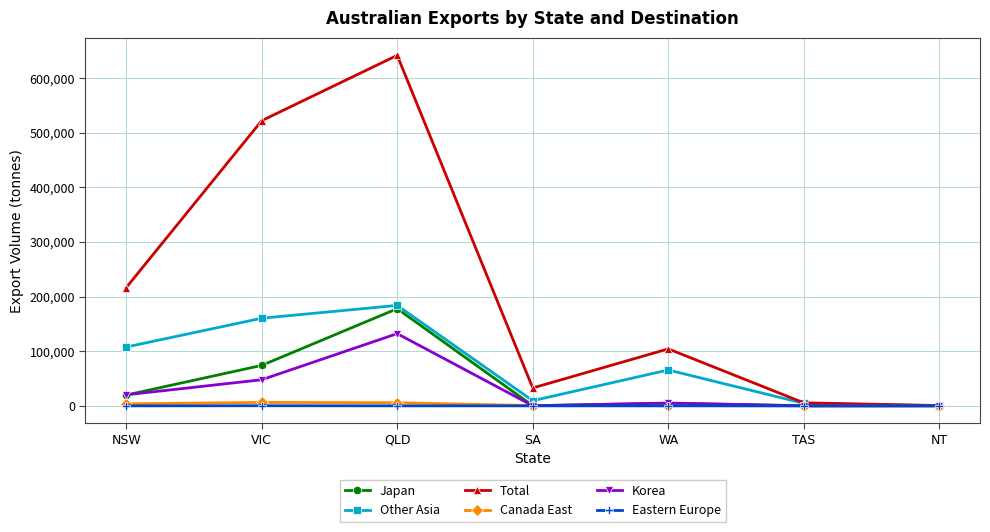

At which category is the sum across all series the highest?

QLD